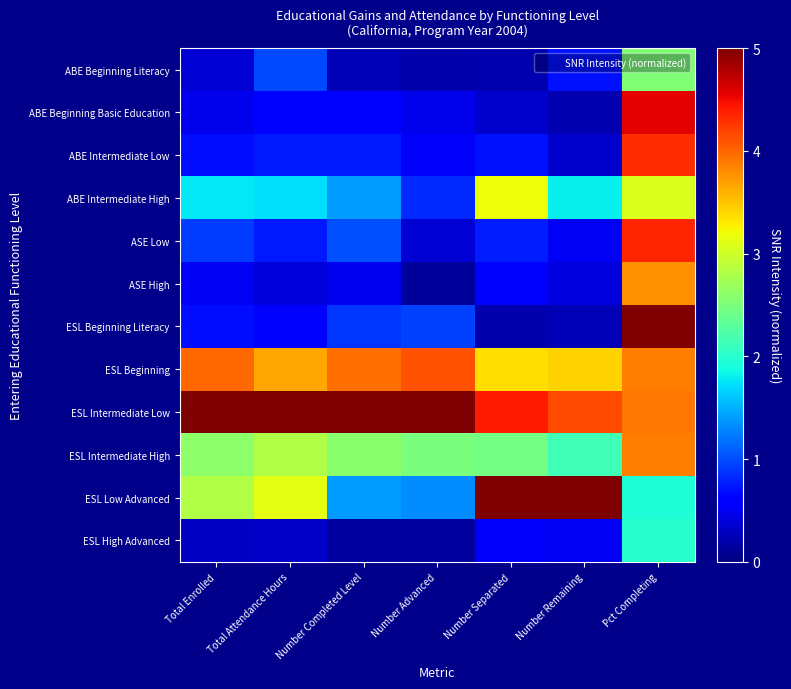

At how many categories does at least one series exceed 3?

7